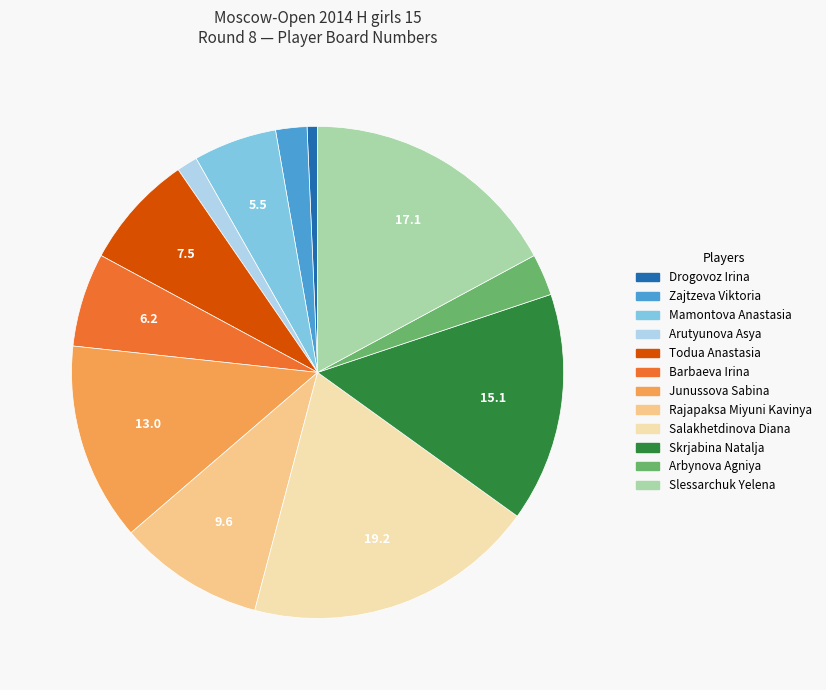

Between Mamontova Anastasia and Drogovoz Irina, which is larger?

Mamontova Anastasia